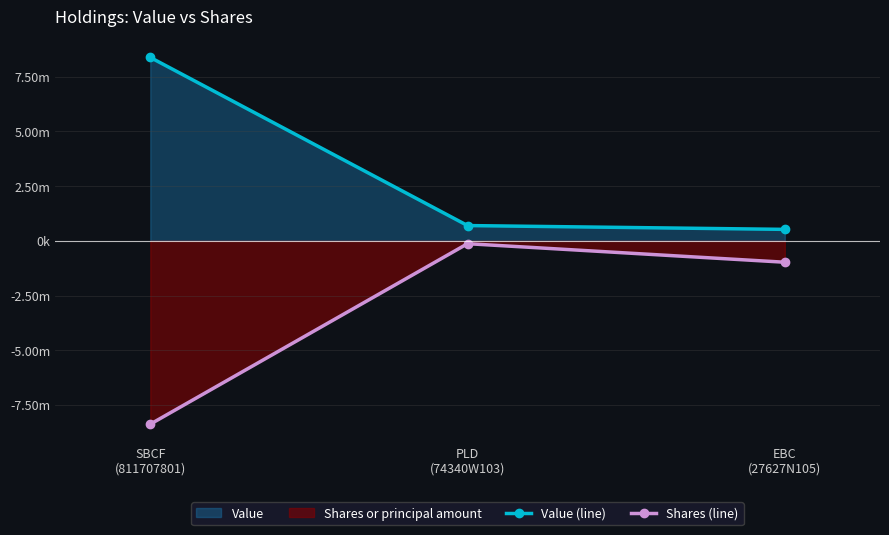

Reading left to right, extract all data points from this chart.

Value (line): SBCF
(811707801)=8379443.0	PLD
(74340W103)=696092.0	EBC
(27627N105)=521686.0
Shares (line): SBCF
(811707801)=-8379443.0	PLD
(74340W103)=-132222.3	EBC
(27627N105)=-979710.6